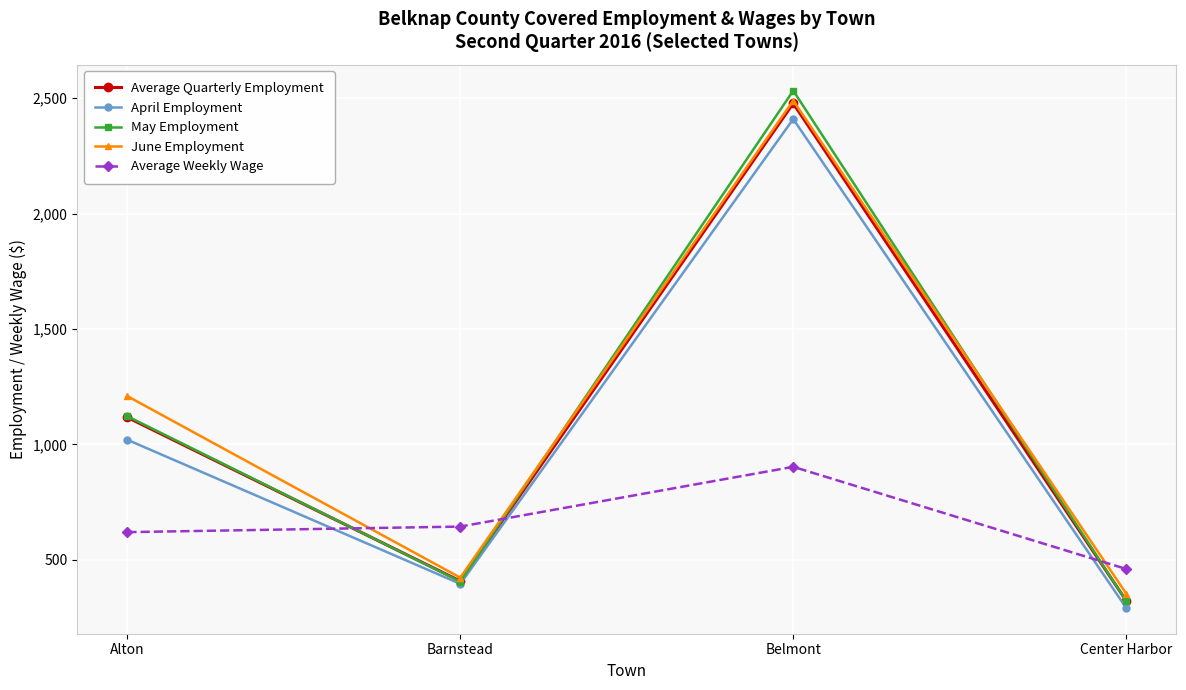

True or false: Average Weekly Wage and June Employment cross at least once.

True